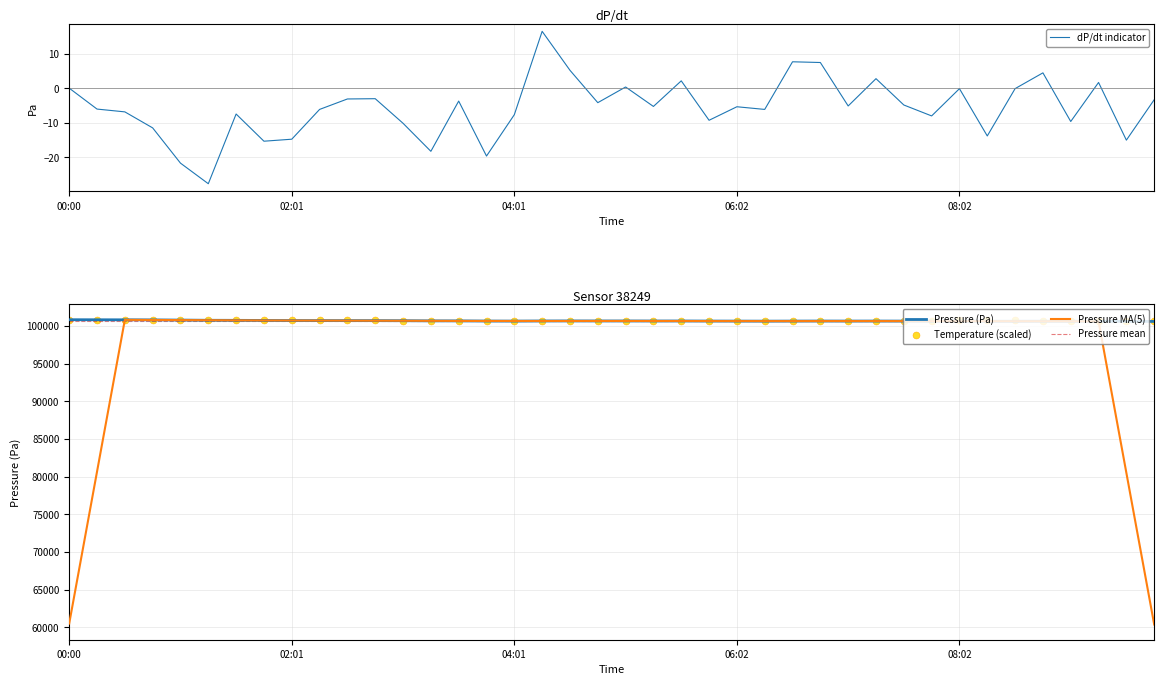

What is the minimum value for Pressure MA(5)?

60356.4